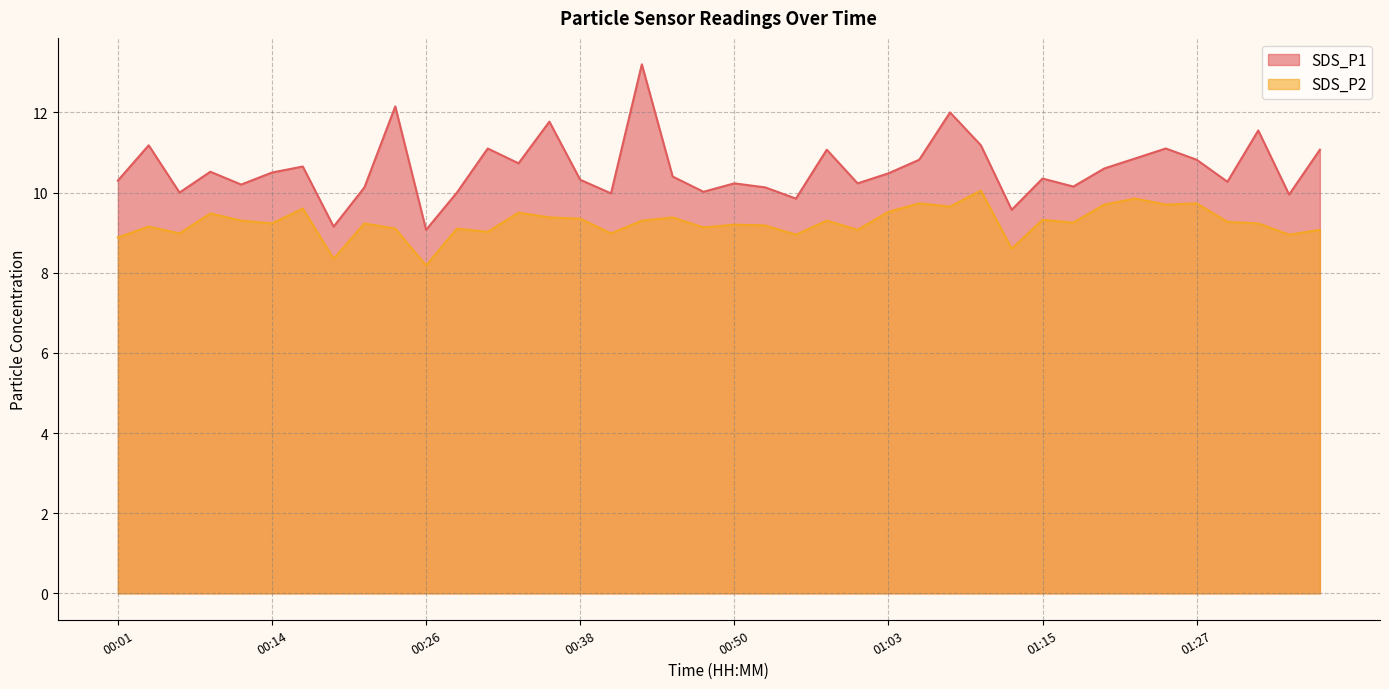

What is the difference between the maximum and second lowest values in the SDS_P2 series?

1.7